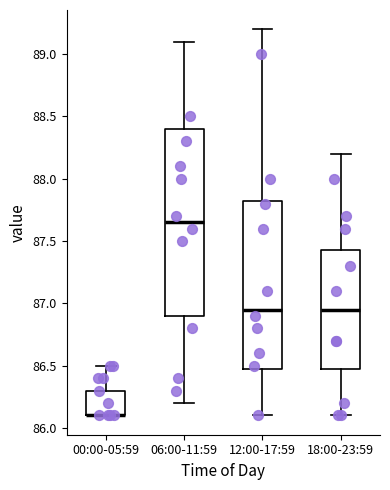

Reading left to right, read every box against the y-axis: the position of its median line, the range the box covers, and the ends of its whiskers. The values are not printed on the chart, so give them approximately, as read against the axis.

00:00-05:59: median 86.10 (drawn on the box's lower edge), box 86.10 to 86.30, whiskers 86.10 to 86.50
06:00-11:59: median 87.65, box 86.90 to 88.40, whiskers 86.20 to 89.10
12:00-17:59: median 86.95, box 86.50 to 87.85, whiskers 86.10 to 89.20
18:00-23:59: median 86.95, box 86.50 to 87.45, whiskers 86.10 to 88.20